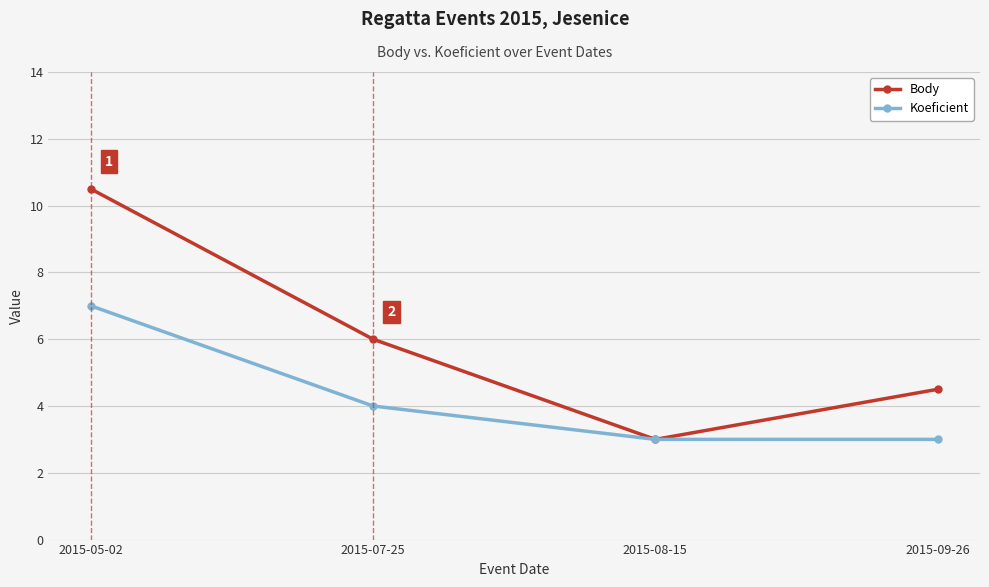

What is the spread (max minus min) of values at 2015-05-02?

3.5